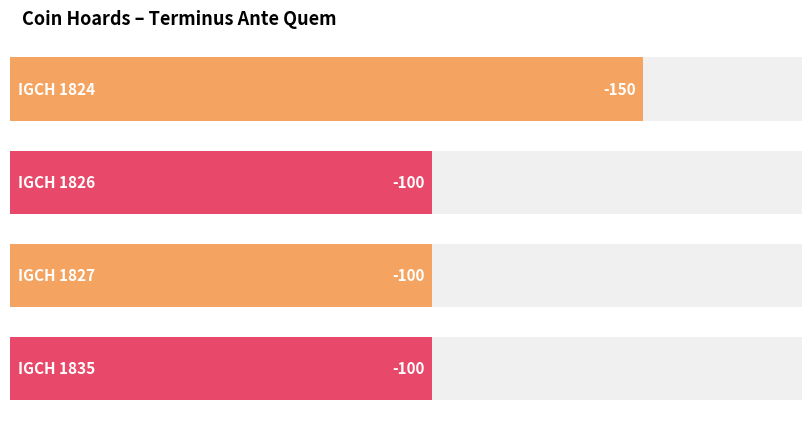

How many categories are shown in the chart?

4